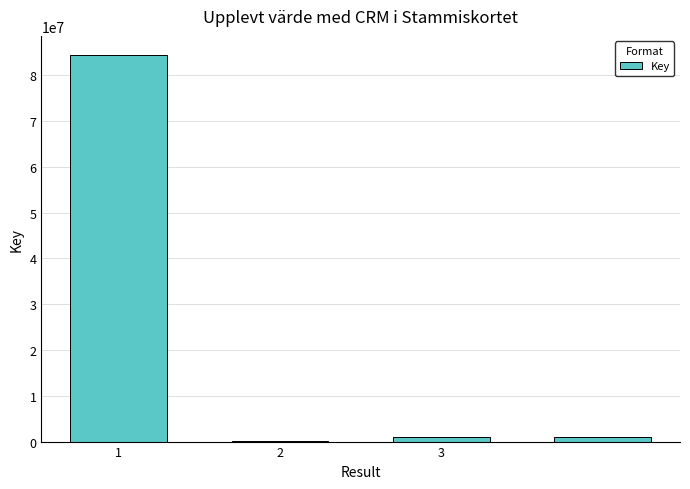

What is the maximum value shown in the chart?

84369830